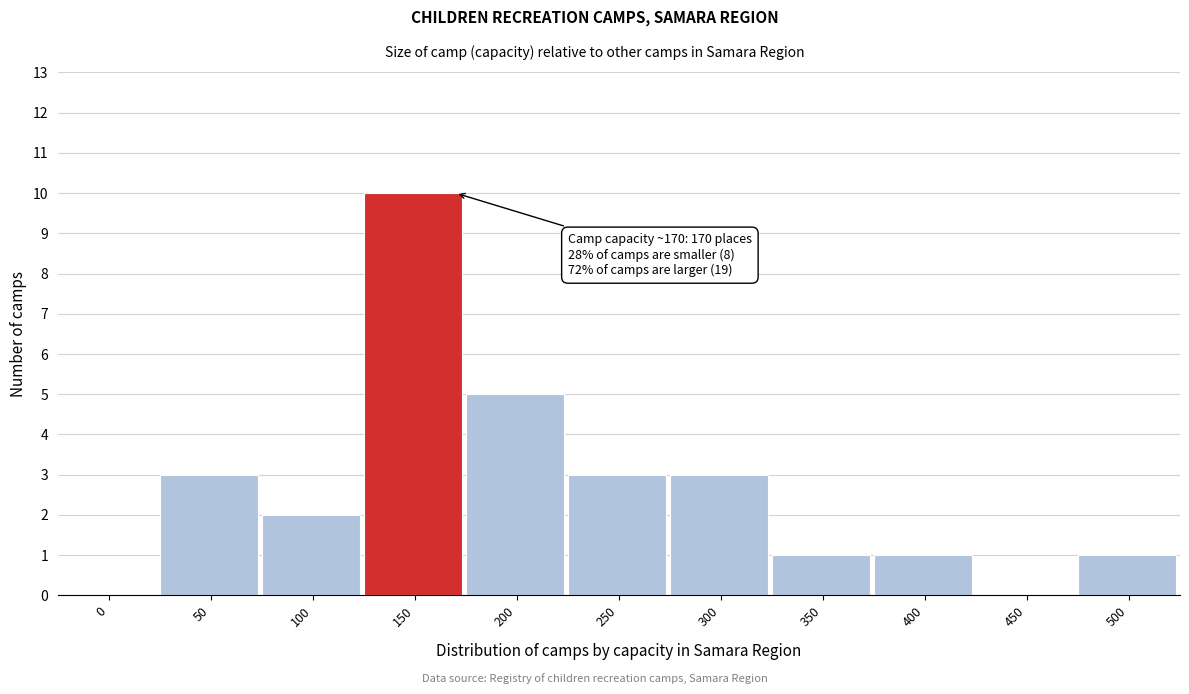

Reading left to right, extract all data points from this chart.

0=0	50=3	100=2	150=10	200=5	250=3	300=3	350=1	400=1	450=0	500=1